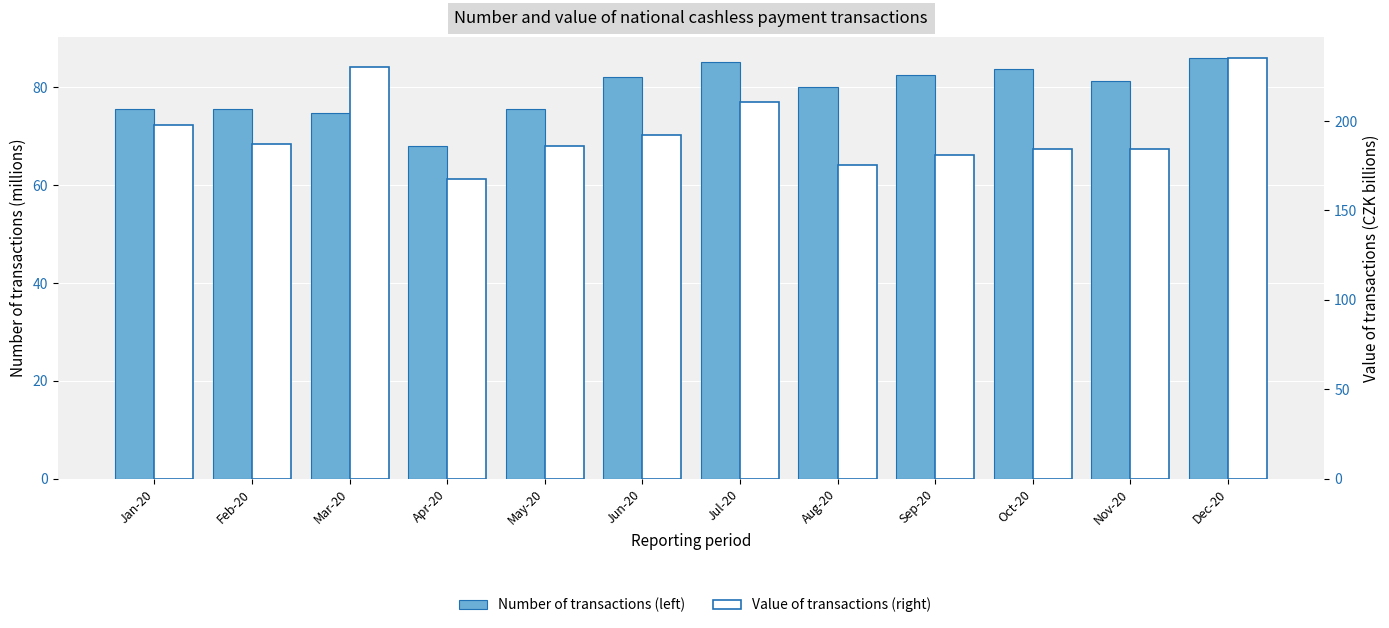

Reading left to right, transcribe all the data shown in this chart.

Number of transactions: Jan-20=75.5	Feb-20=75.6	Mar-20=74.8	Apr-20=68.1	May-20=75.5	Jun-20=82.1	Jul-20=85.2	Aug-20=80.1	Sep-20=82.5	Oct-20=83.8	Nov-20=81.2	Dec-20=86.0
Value of transactions: Jan-20=197.9	Feb-20=187.4	Mar-20=230.1	Apr-20=167.8	May-20=186.0	Jun-20=192.1	Jul-20=210.6	Aug-20=175.6	Sep-20=181.1	Oct-20=184.3	Nov-20=184.5	Dec-20=235.3